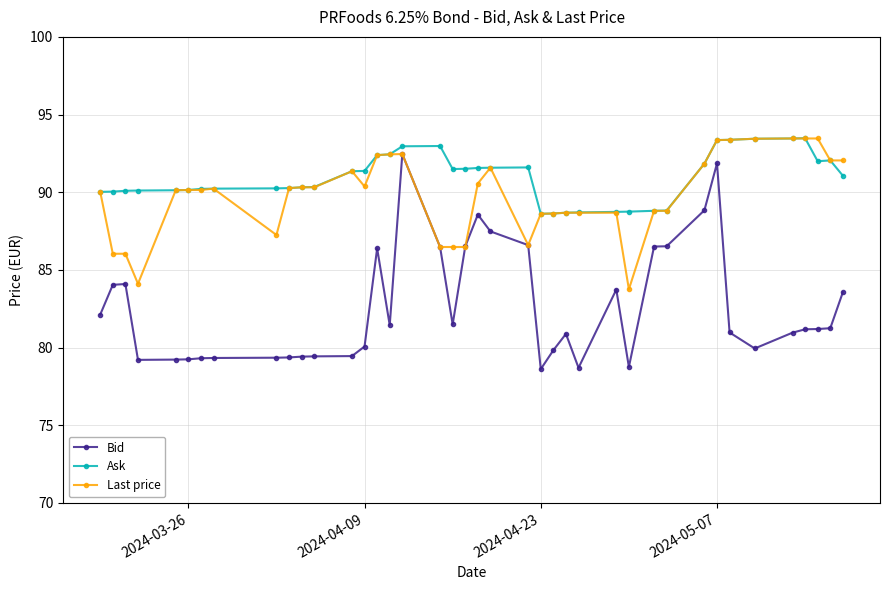

In Ask, how many points are higher than both neighbors (excluding endpoints)?

4